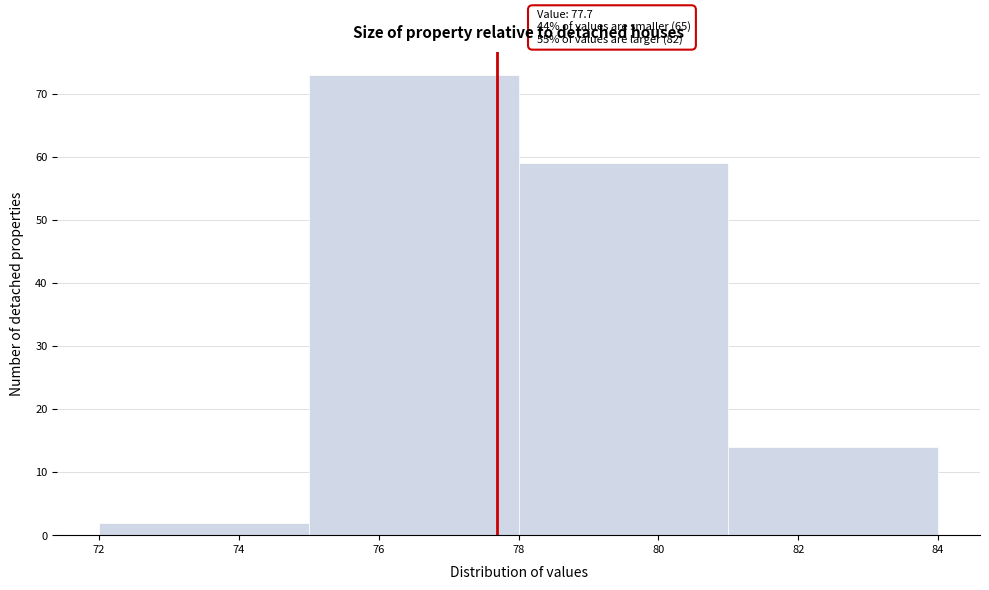

Over which range of the x-axis is the bar tallest?

75 to 78